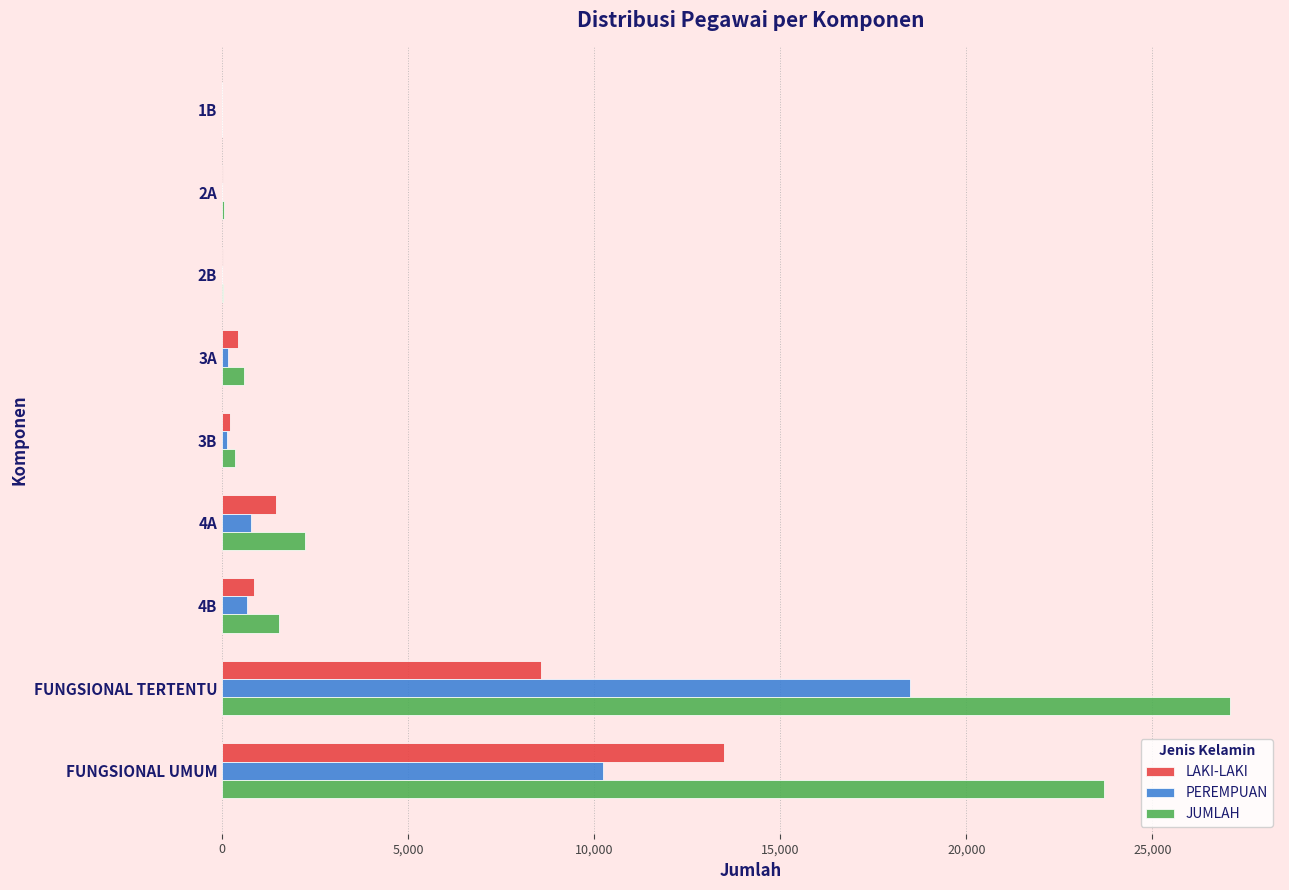

At which label is LAKI-LAKI closest to 6739?

FUNGSIONAL TERTENTU